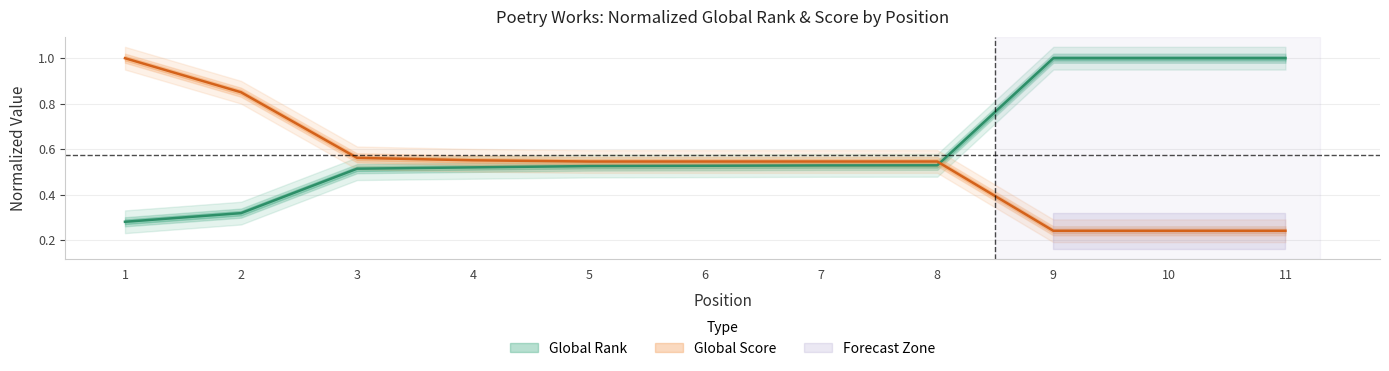

The Global Score series shows 0.2 at 10. True or false?

True